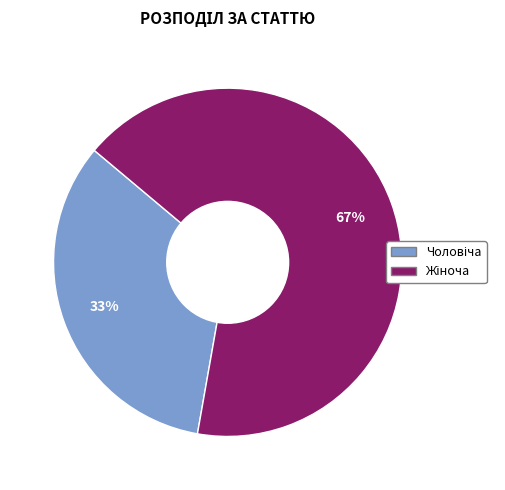

Count the number of slices in the pie.

2